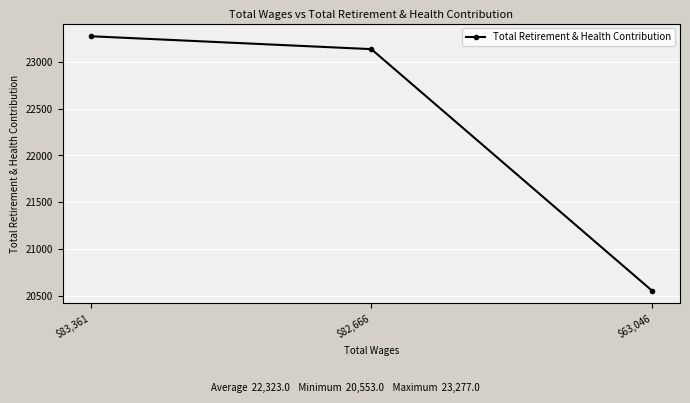

Rank the categories by value from highest to lowest.

$83,361, $82,666, $63,046